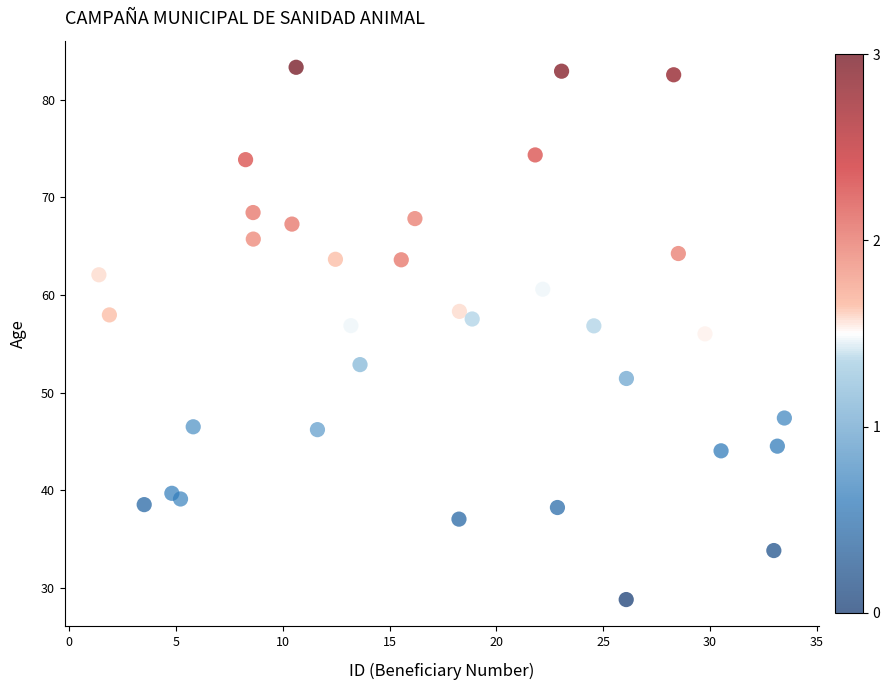

What is the range of X values (max minus min)?

32.1